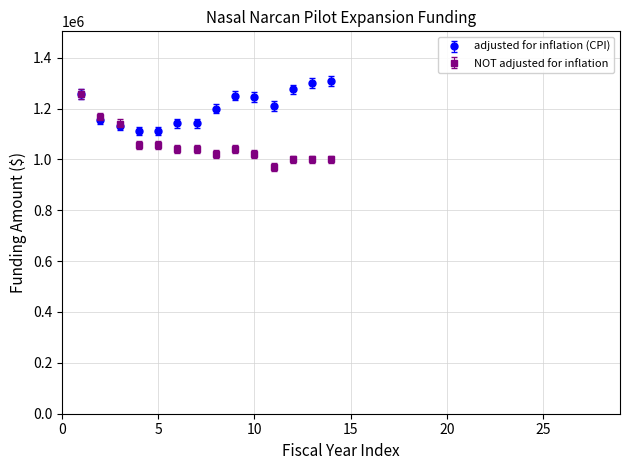

What are all the series names shown in the legend?

adjusted for inflation (CPI), NOT adjusted for inflation